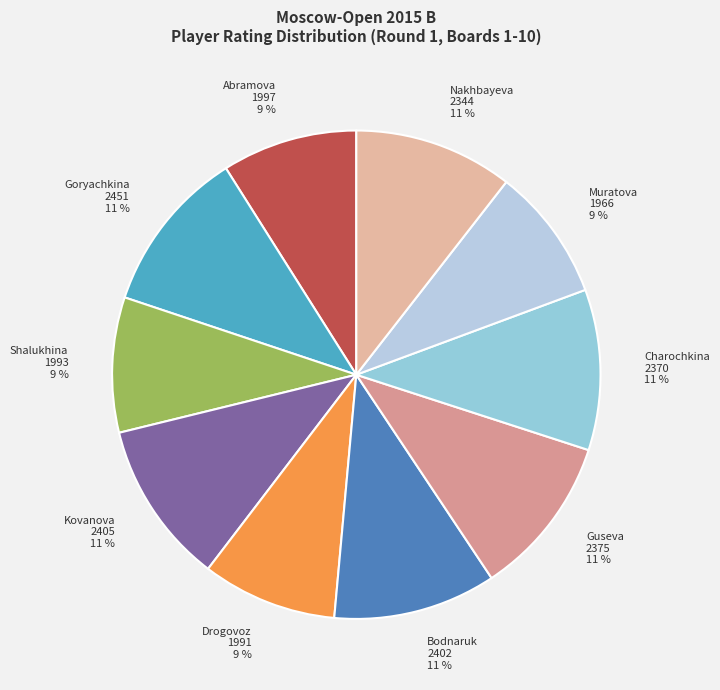

To the nearest percent, what is the average slice percentage?

10%